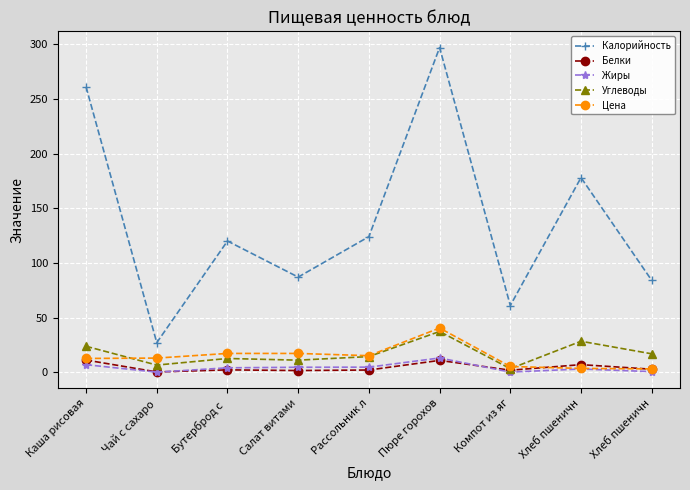

Which series has the largest total across all categories?

Калорийность